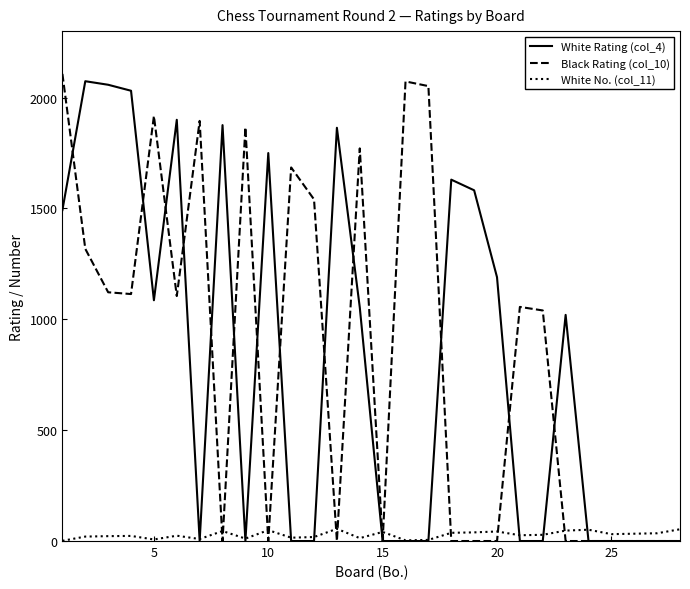

After their last crossing, which series has the higher values: White No. (col_11) or Black Rating (col_10)?

White No. (col_11)